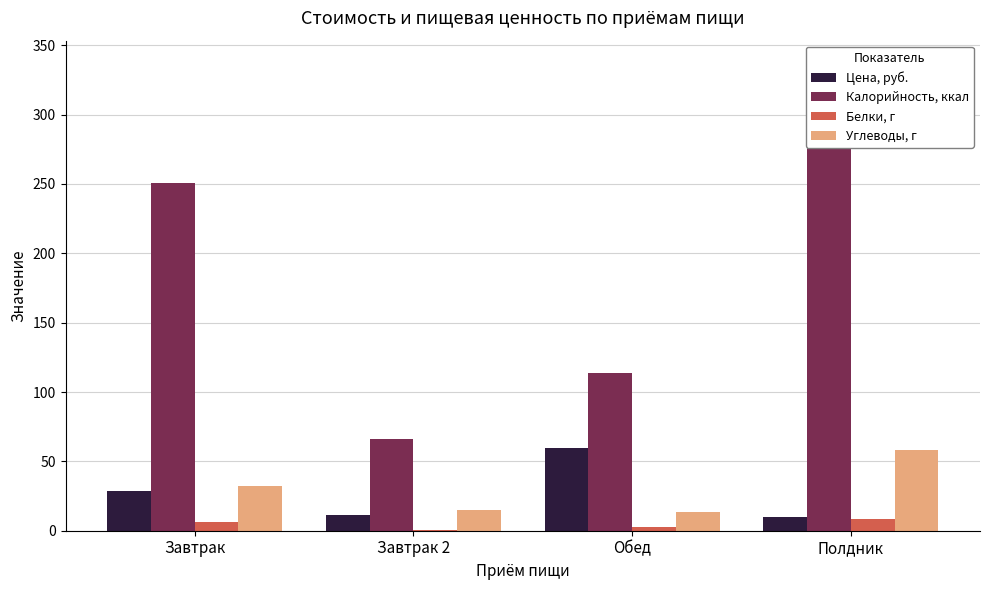

What is the sum of all Калорийность, ккал values?

767.6